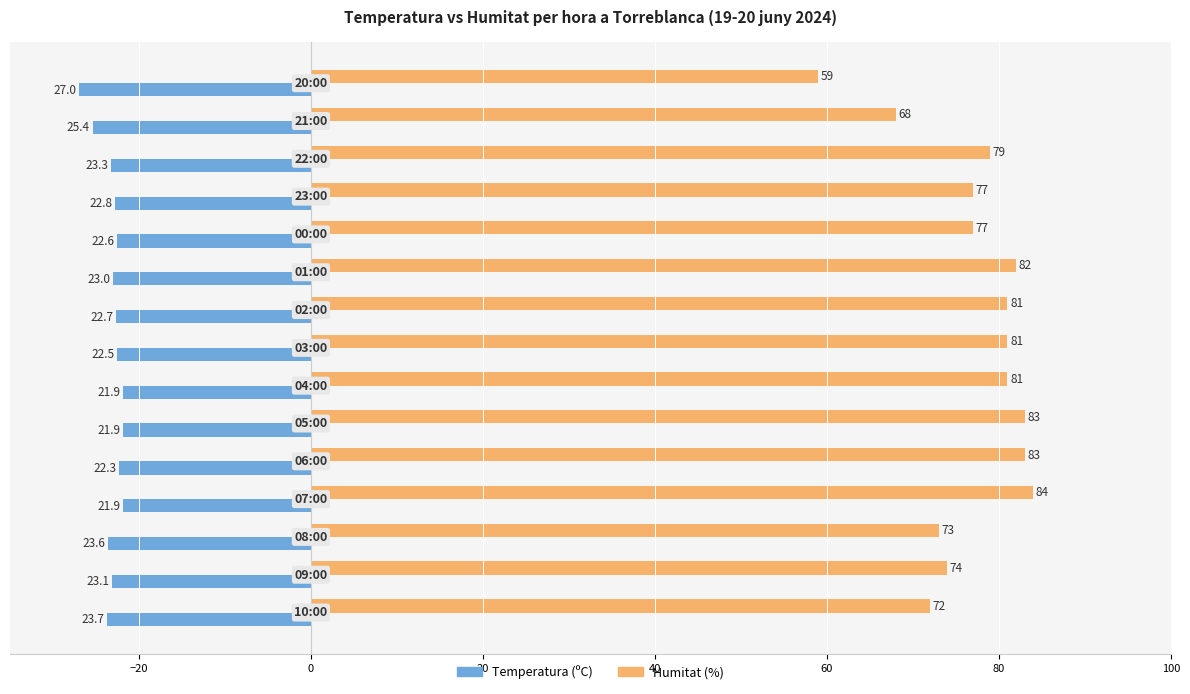

What is the difference between the maximum and second lowest values in the Humitat (%) series?

16.0